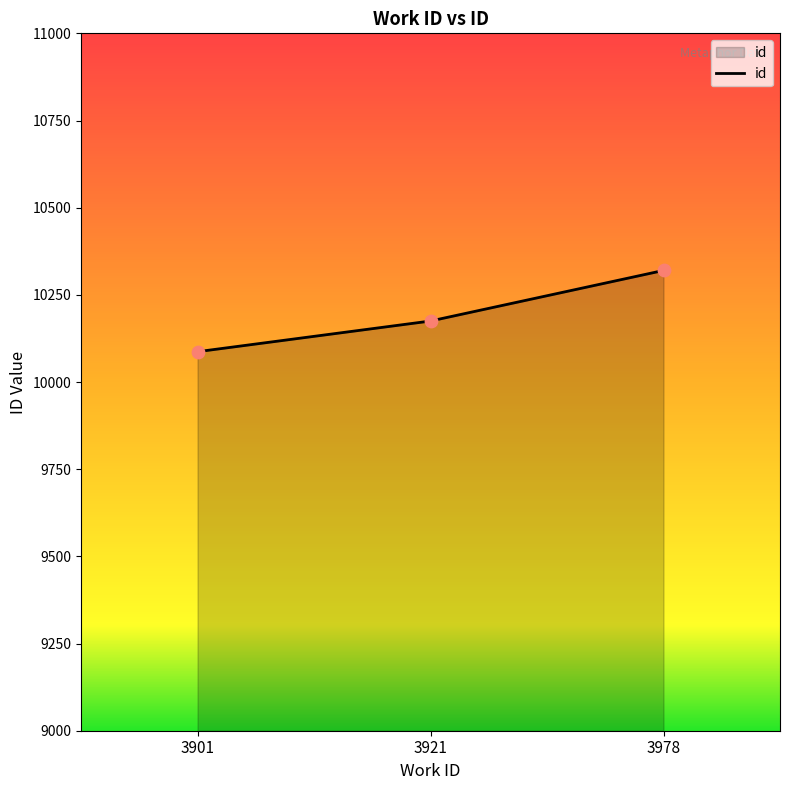

What is the change in value from 3921 to 3978?

+145